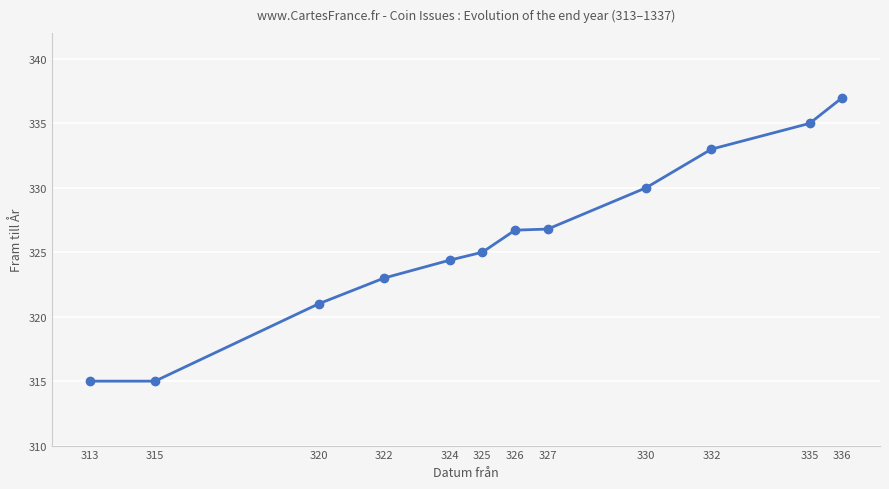

Which category has the highest value across all series?

336